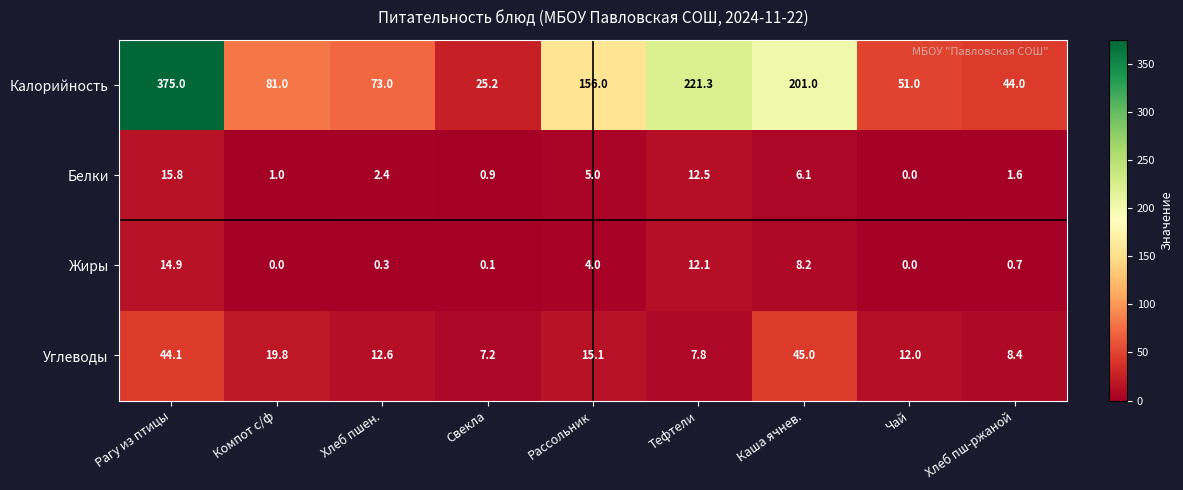

At which label is Белки closest to 7?

Каша ячнев.